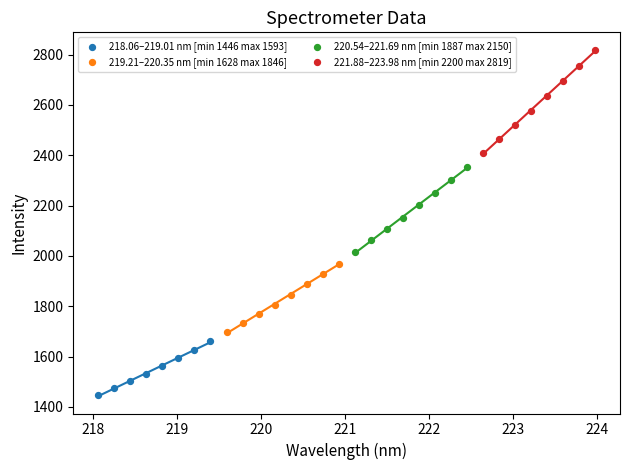

Which series has the widest spread of Y values?

221.88–223.98 nm [min 2200 max 2819]